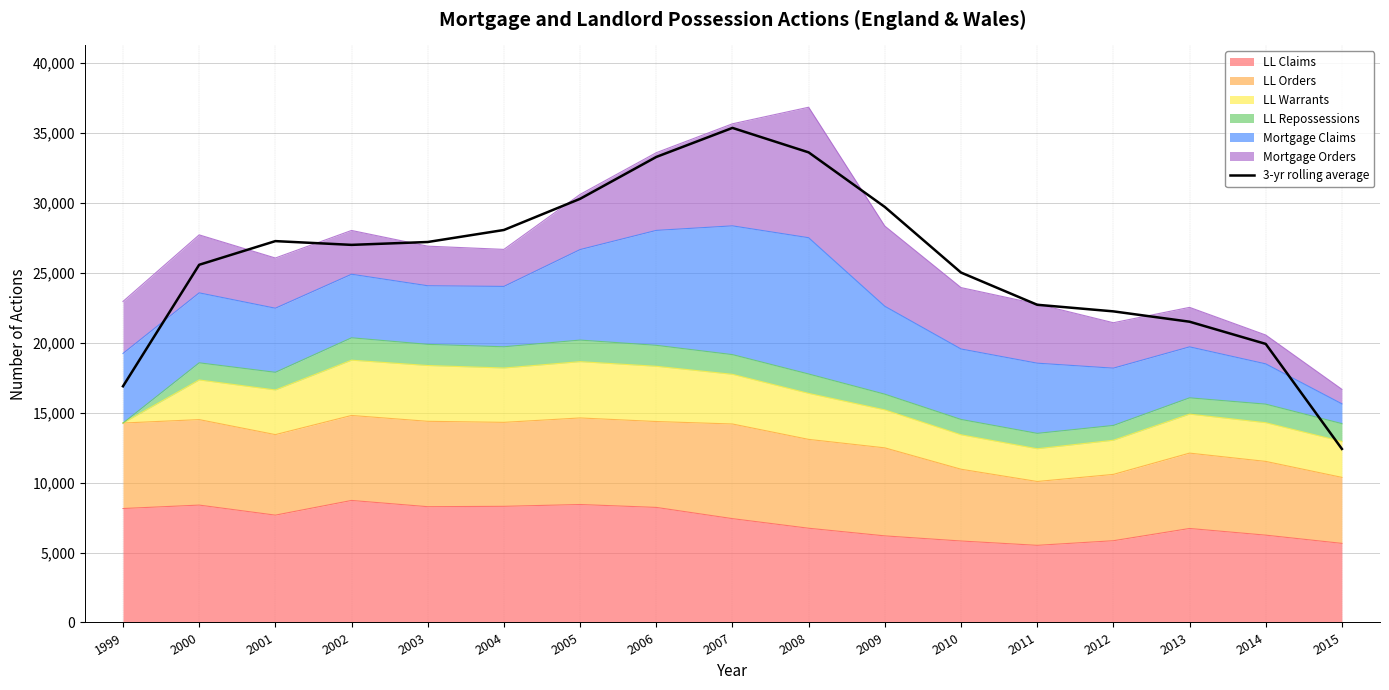

At which label is the value closest to 23873?

2010